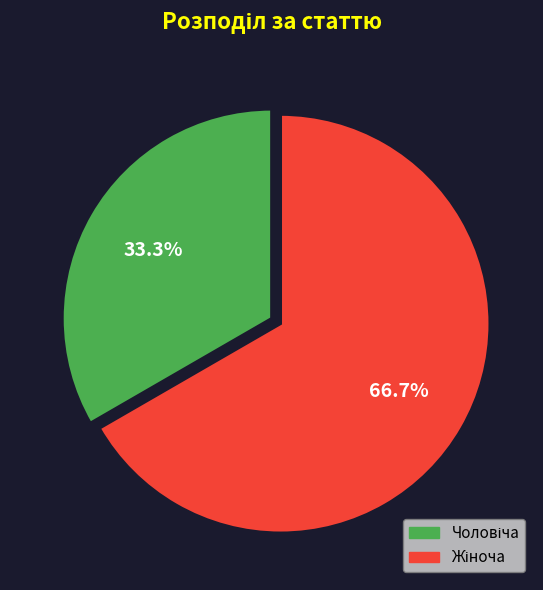

Is there a majority slice in this chart?

Yes